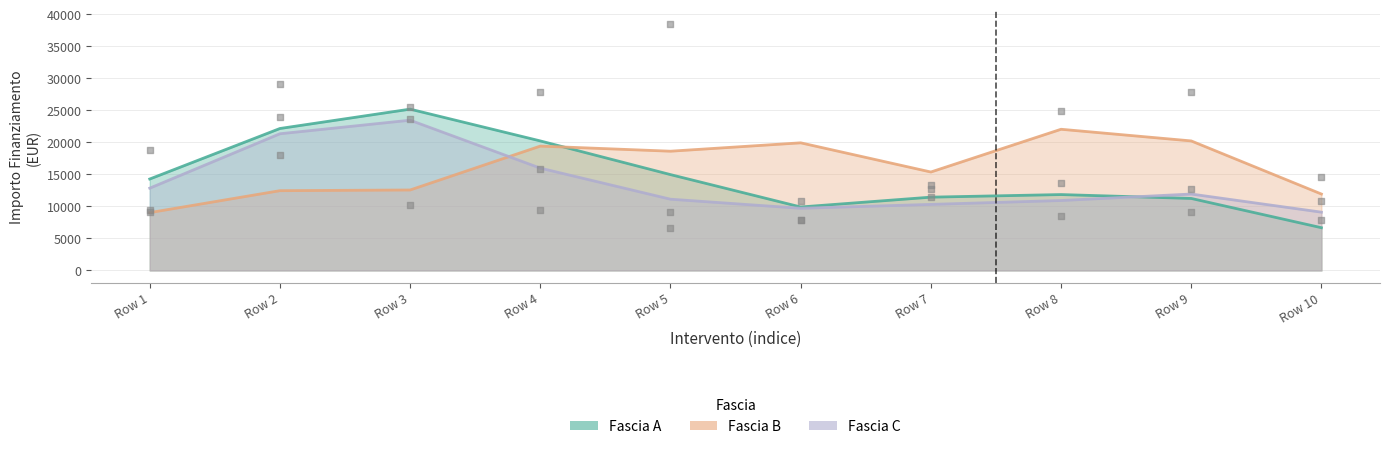

What are all the series names shown in the legend?

Fascia A, Fascia B, Fascia C